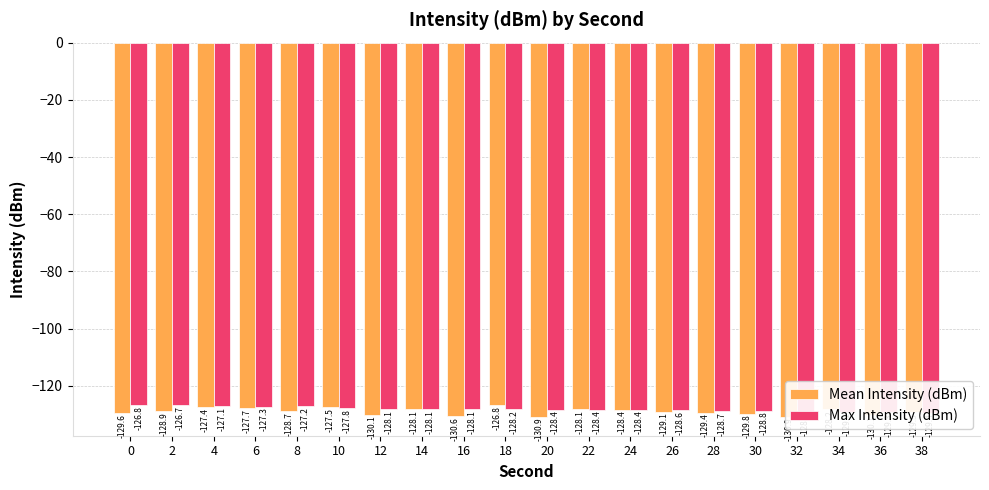

Reading right to left, extract all data points from this chart.

Mean Intensity (dBm): -129.3	-130.1	-128.2	-130.9	-129.8	-129.4	-129.1	-128.4	-128.1	-130.9	-126.8	-130.6	-128.1	-130.1	-127.5	-128.7	-127.7	-127.4	-128.9	-129.6
Max Intensity (dBm): -129.4	-129.3	-129.1	-128.9	-128.8	-128.7	-128.6	-128.4	-128.4	-128.4	-128.2	-128.1	-128.1	-128.1	-127.8	-127.2	-127.3	-127.1	-126.7	-126.8